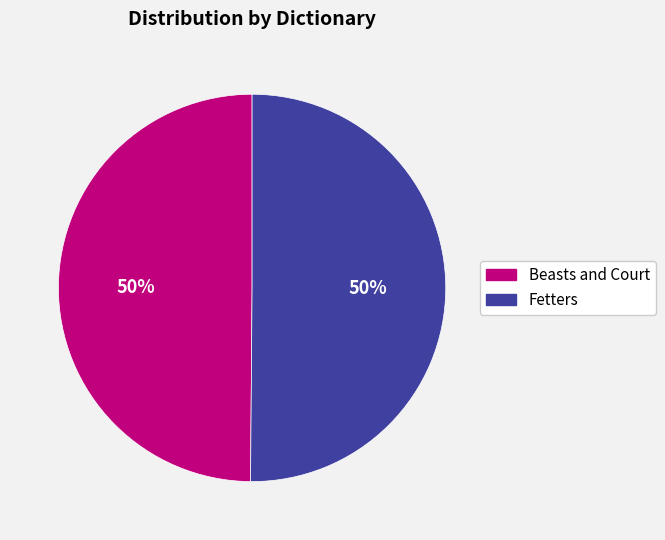

To the nearest percent, what is the average slice percentage?

50%